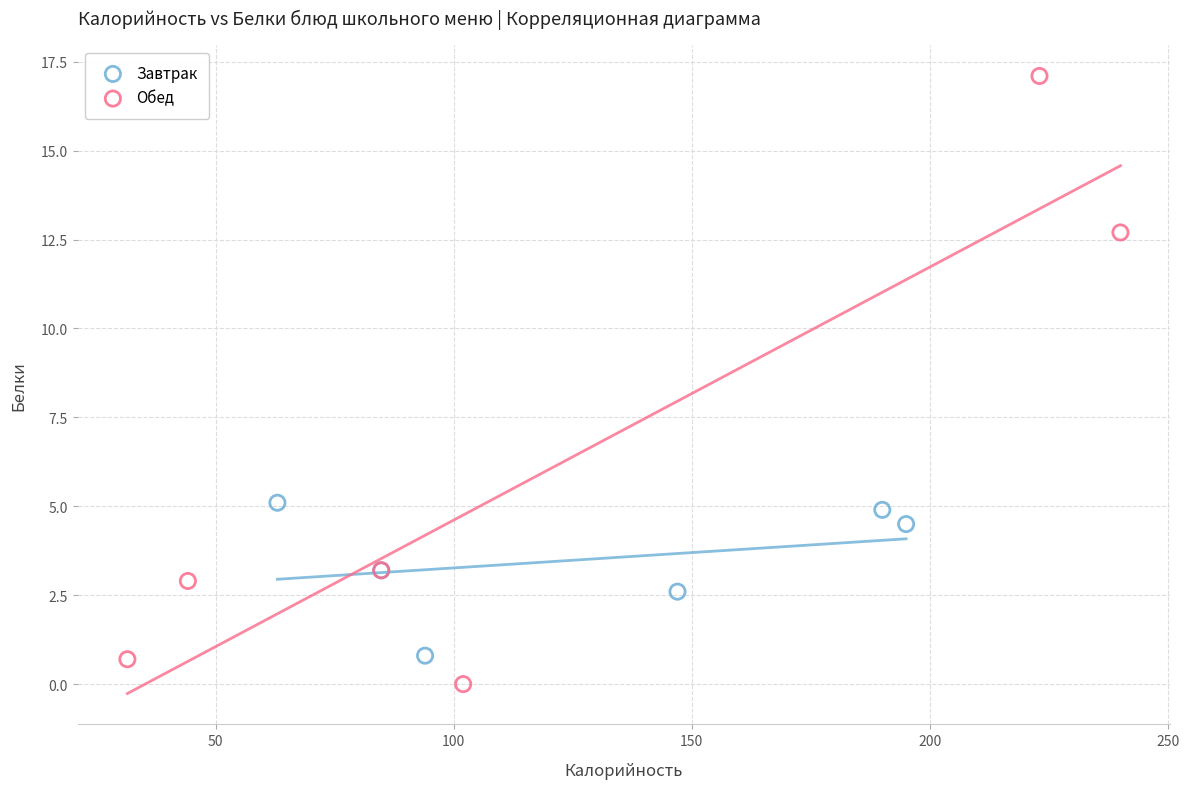

Which series contains the highest Y value?

Обед